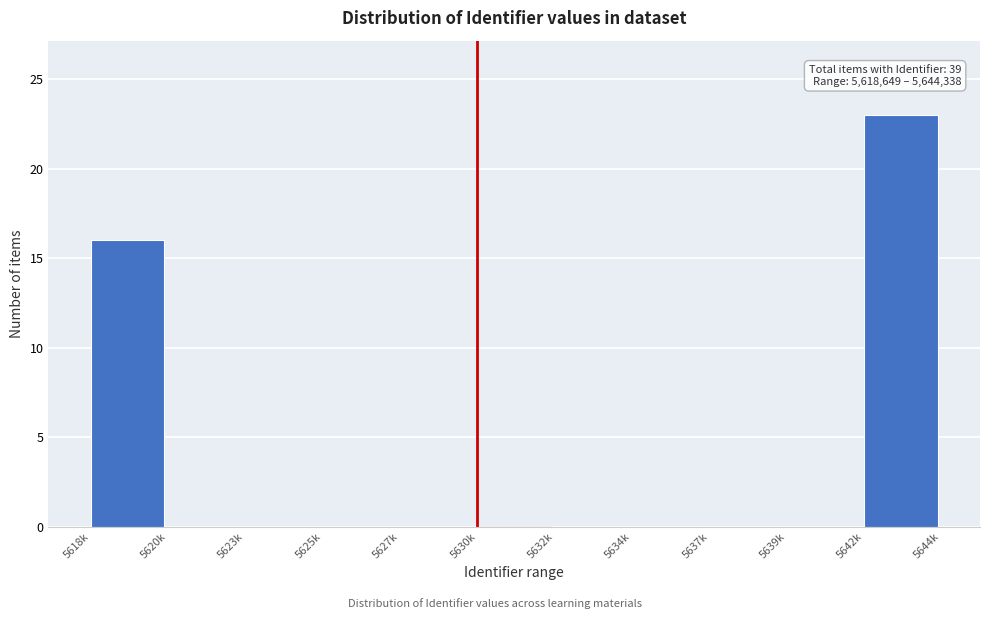

Reading left to right, what are all the values shown in this chart?

5618k=16	5620k=0	5623k=0	5625k=0	5627k=0	5630k=0	5632k=0	5634k=0	5637k=0	5639k=0	5642k=23